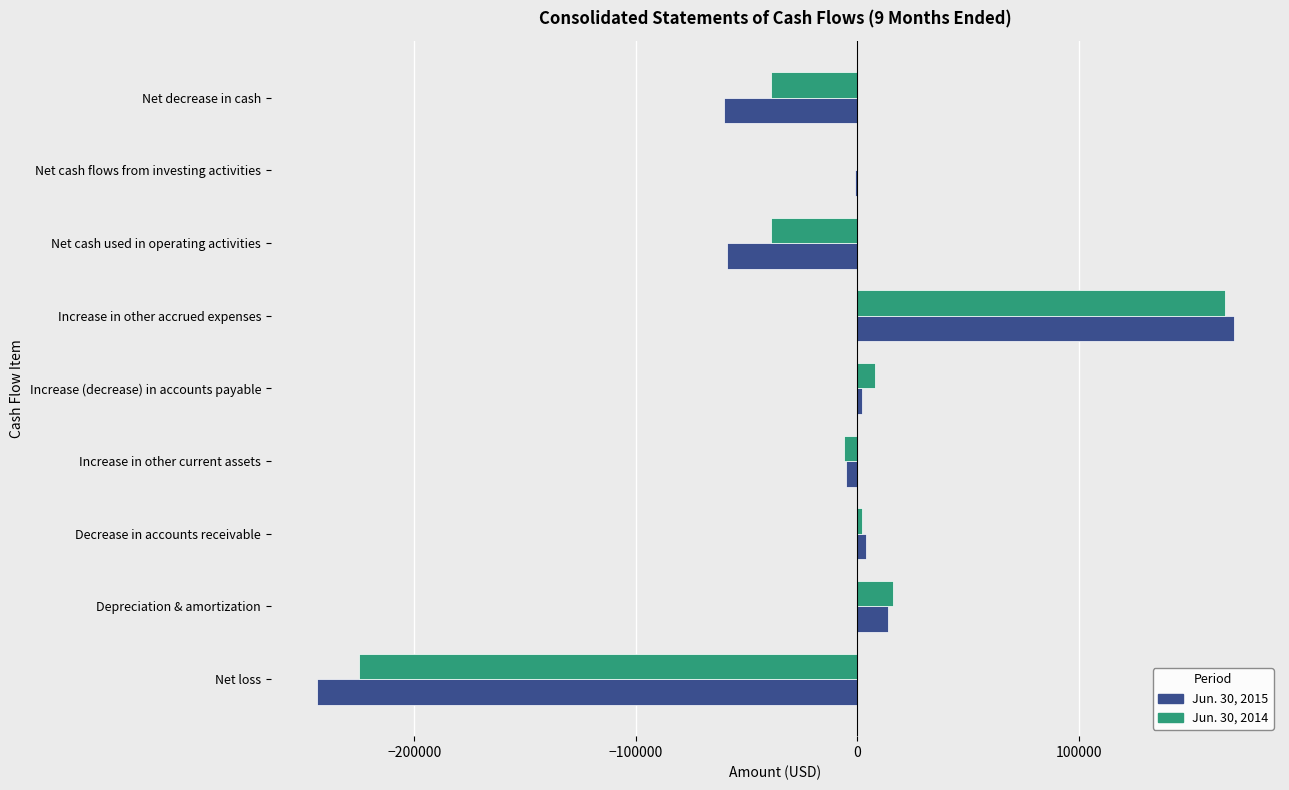

What is the sum of all Jun. 30, 2015 values?

-179000